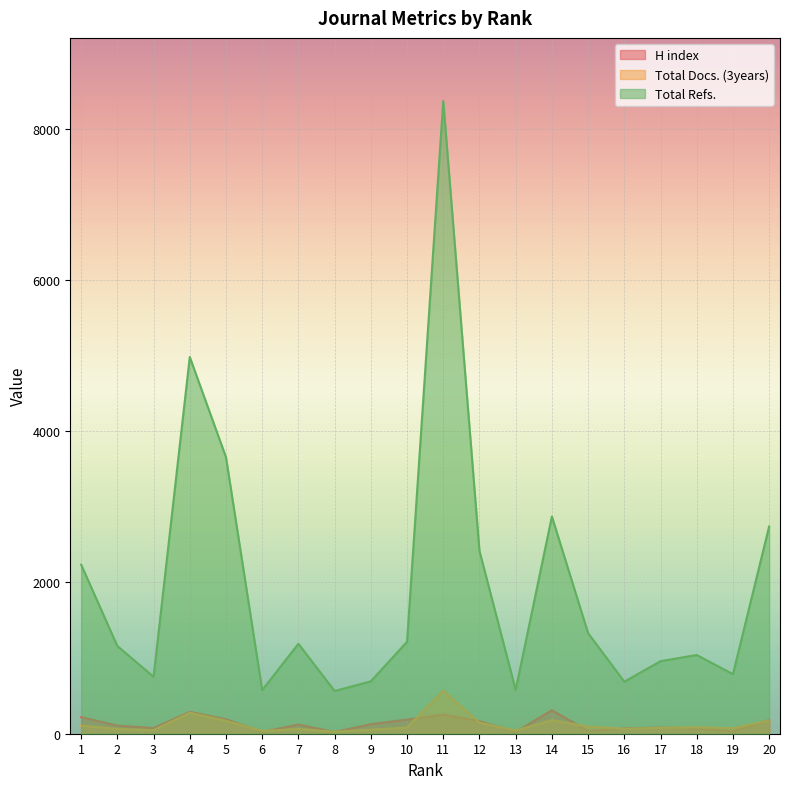

Reading left to right, what are all the values shown in this chart?

H index: 1=219	2=107	3=75	4=289	5=191	6=25	7=121	8=23	9=126	10=187	11=253	12=167	13=23	14=311	15=36	16=69	17=81	18=69	19=31	20=180
Total Docs. (3years): 1=106	2=63	3=47	4=277	5=171	6=36	7=63	8=26	9=53	10=81	11=571	12=147	13=42	14=179	15=95	16=66	17=78	18=86	19=73	20=174
Total Refs.: 1=2235	2=1159	3=753	4=4980	5=3655	6=577	7=1189	8=565	9=693	10=1215	11=8362	12=2416	13=579	14=2872	15=1330	16=688	17=959	18=1041	19=787	20=2740